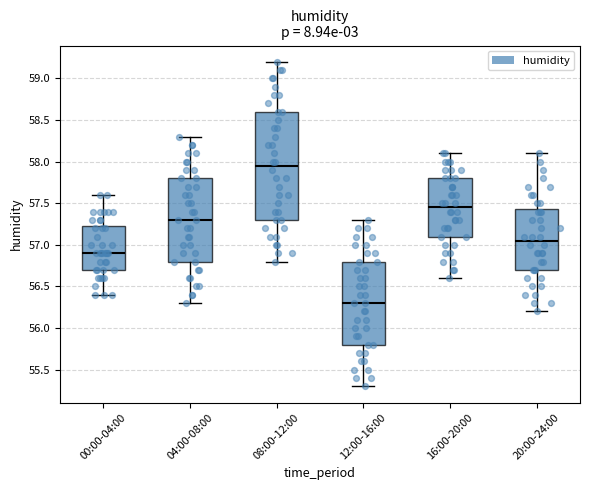

Where does the lower whisker of the box for 16:00-20:00 end on the y-axis? The values are not printed on the chart, so give them approximately, as read against the axis.

56.60